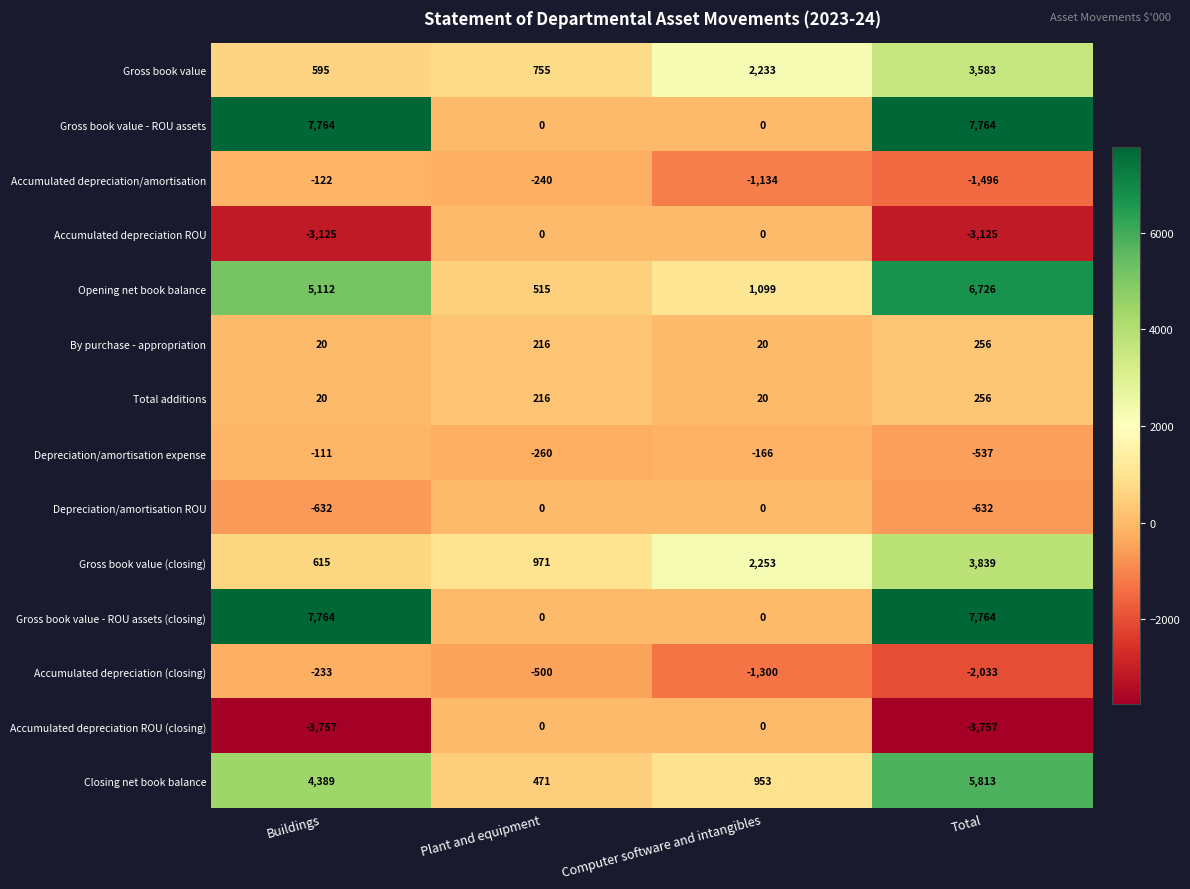

How many categories are shown in the chart?

4